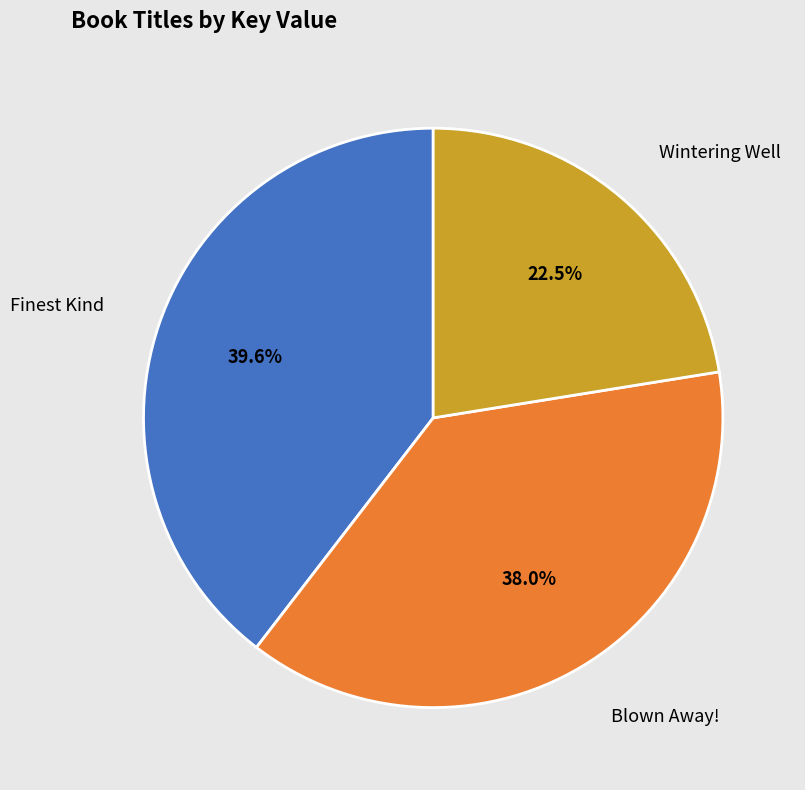

Which slice is the smallest?

Wintering Well